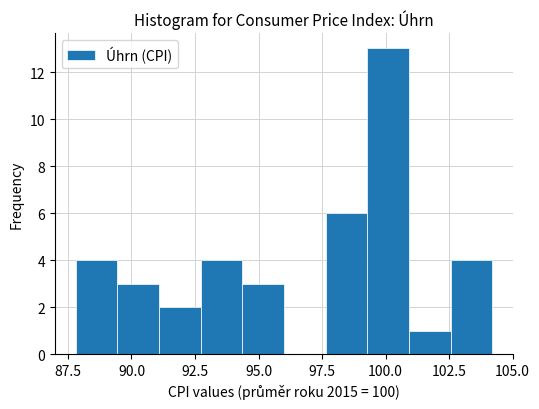

Around what value on the x-axis is the tallest bar? Give the approximate position of its centre, as read against the axis.

100.0